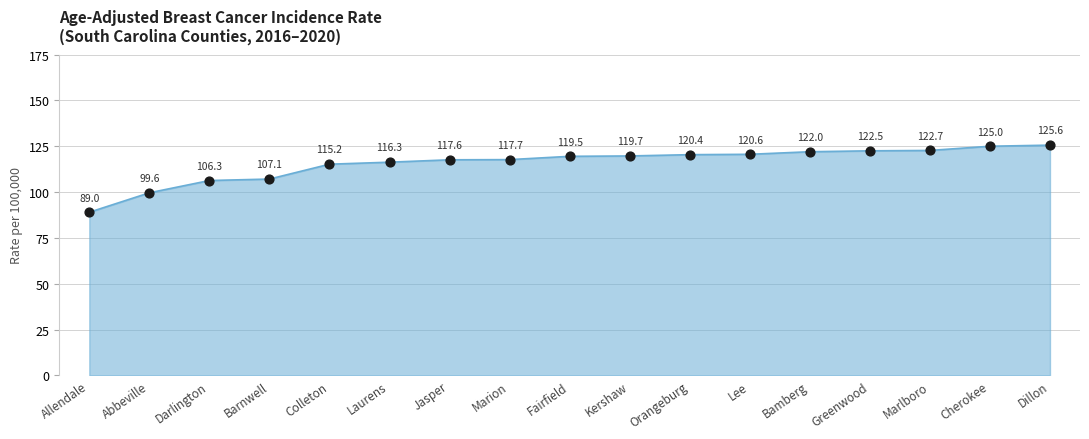

Approximately how many times larger is the value at Fairfield compared to Jasper?

1.0